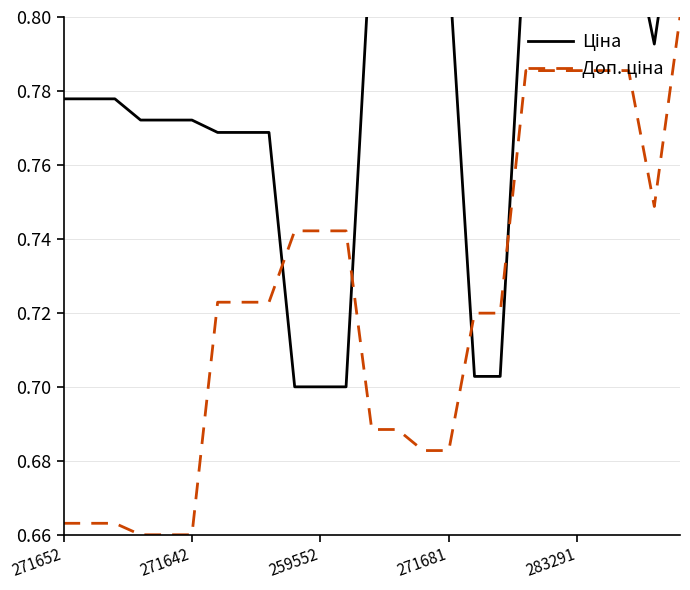

What are all the series names shown in the legend?

Ціна, Доп. ціна